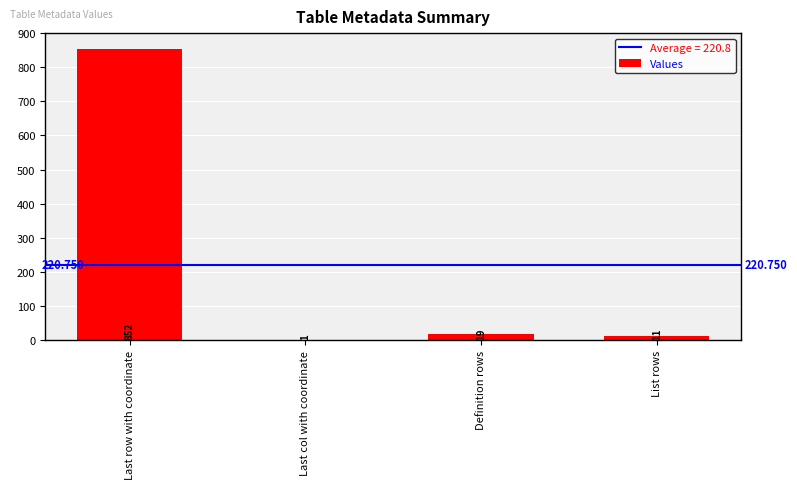

Are the bars grouped side by side (vs. stacked)?

No